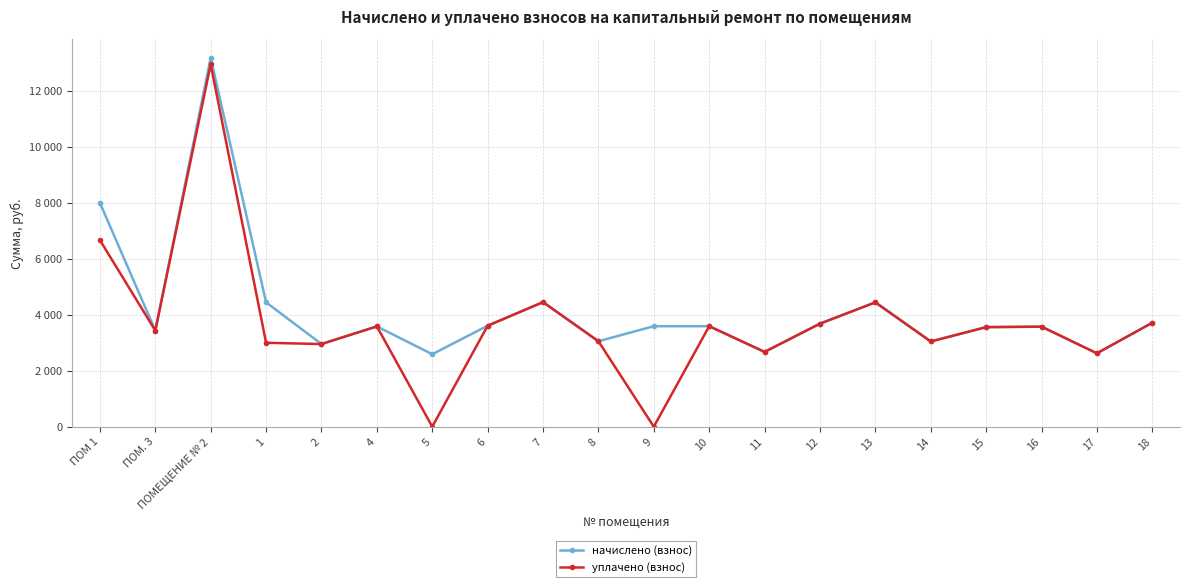

At which label does уплачено (взнос) reach its minimum?

5